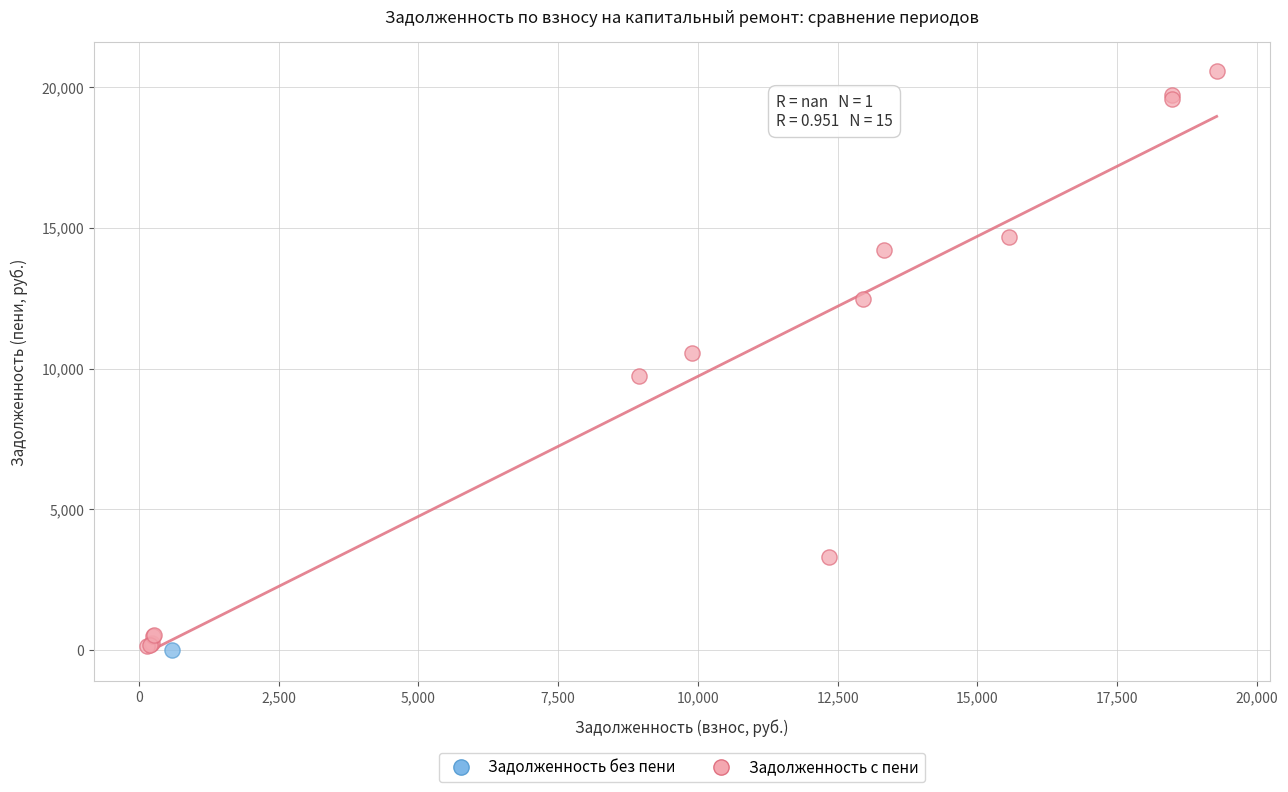

What are all the series names shown in the legend?

Задолженность без пени, Задолженность с пени